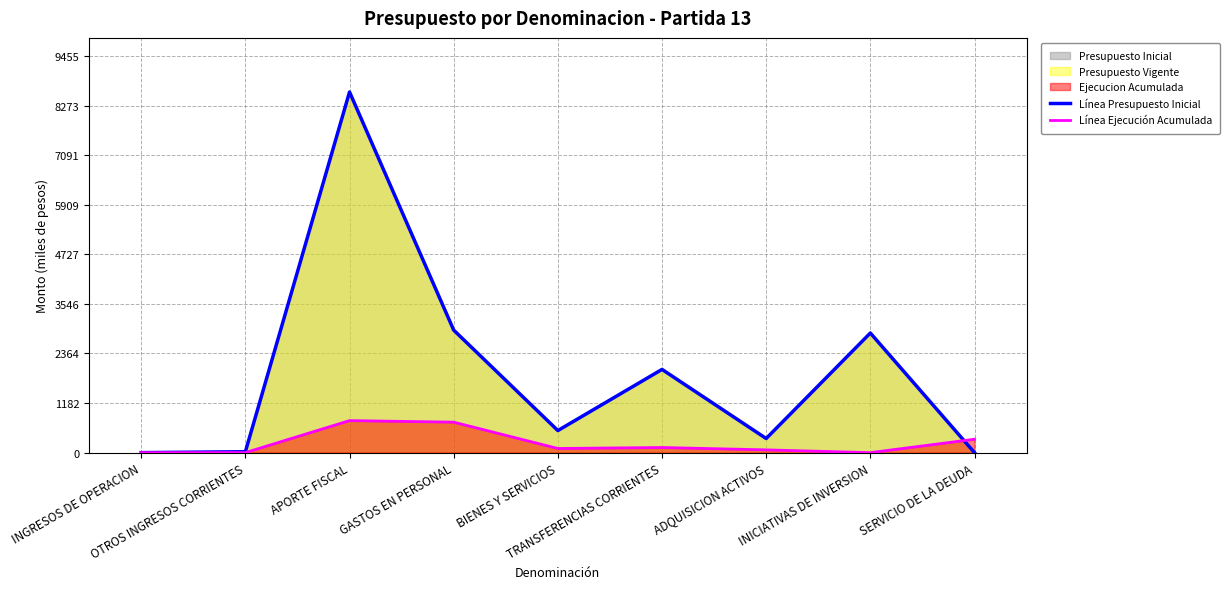

Reading left to right, list all the values displayed in this chart.

Línea Presupuesto Inicial: 0.2	21.9	8595.3	2920.4	526.2	1983.5	336.9	2851.2	0.1
Línea Ejecución Acumulada: 0.0	0.8	763.7	726.8	99.4	122.6	66.2	0.0	319.9